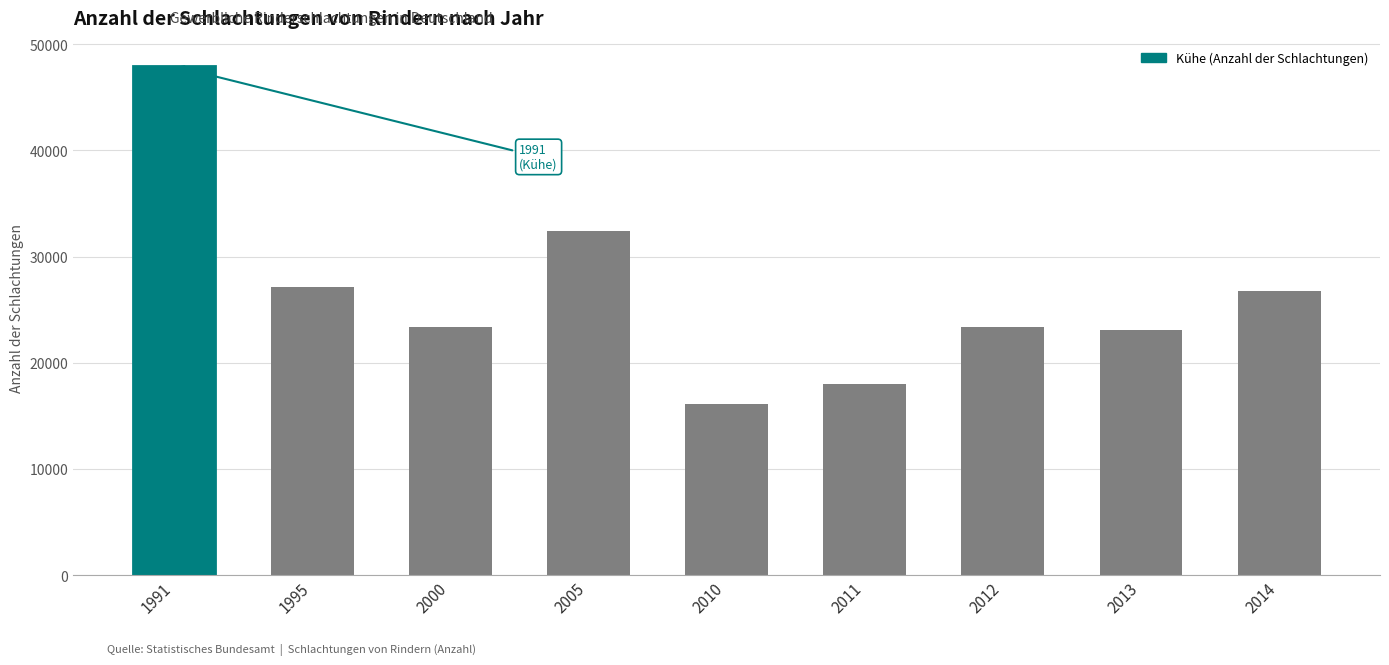

The value at 2011 is 6452. True or false?

False